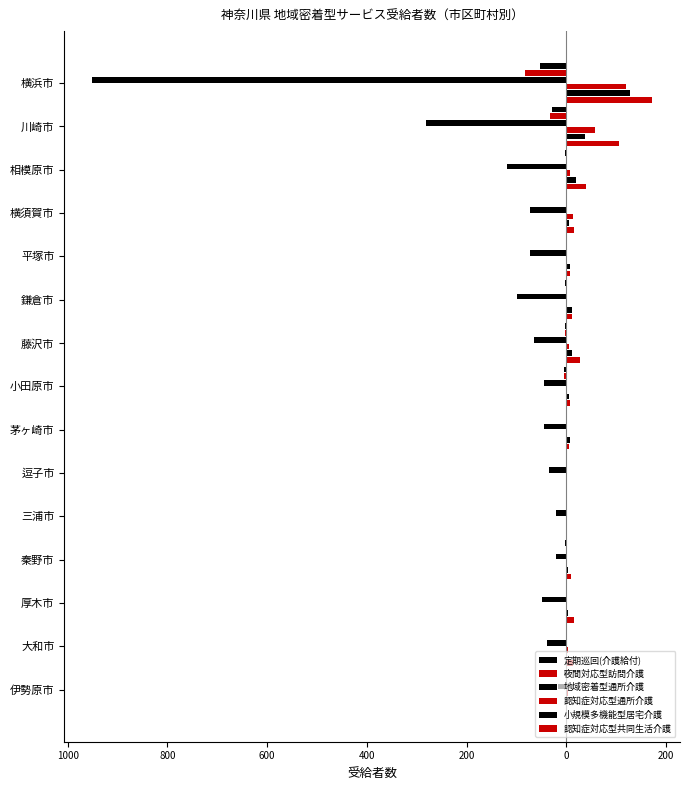

What is the highest value of the 地域密着型通所介護 series?

-17